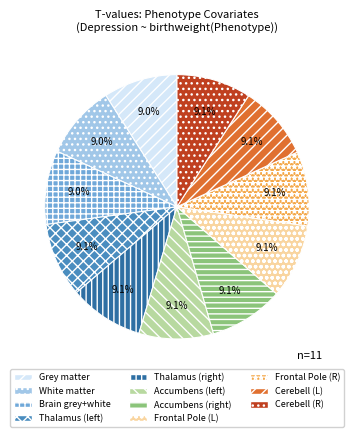

Count the number of slices in the pie.

11